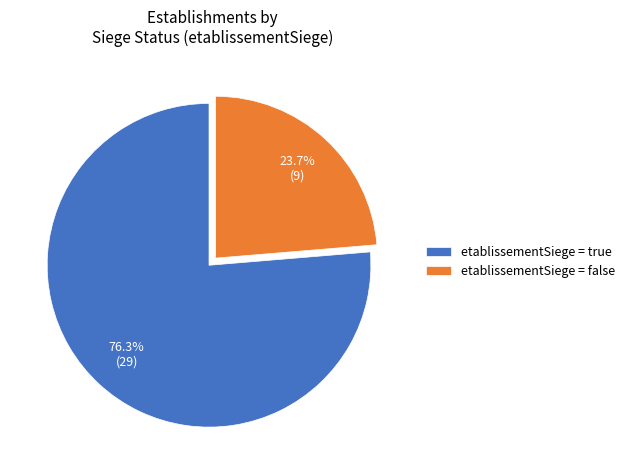

How many segments does this pie chart have?

2